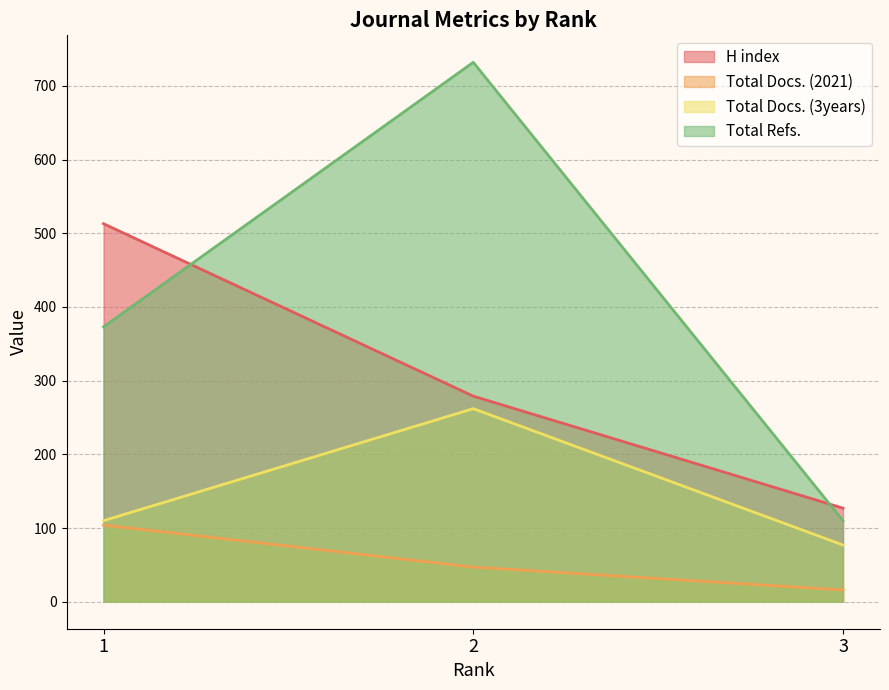

Does the chart display data point markers on the line(s)?

No